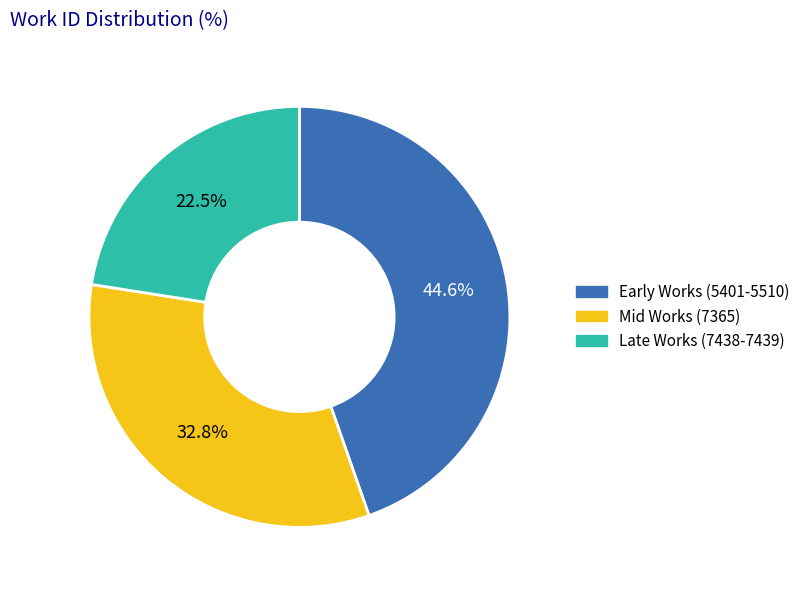

Is there any slice that represents more than half of the pie?

No